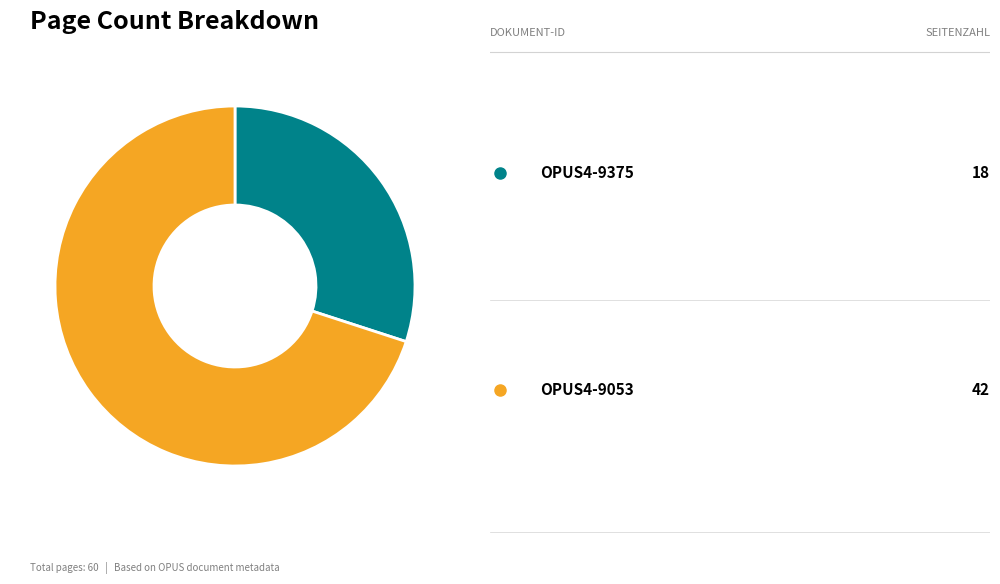

Is there a majority slice in this chart?

Yes